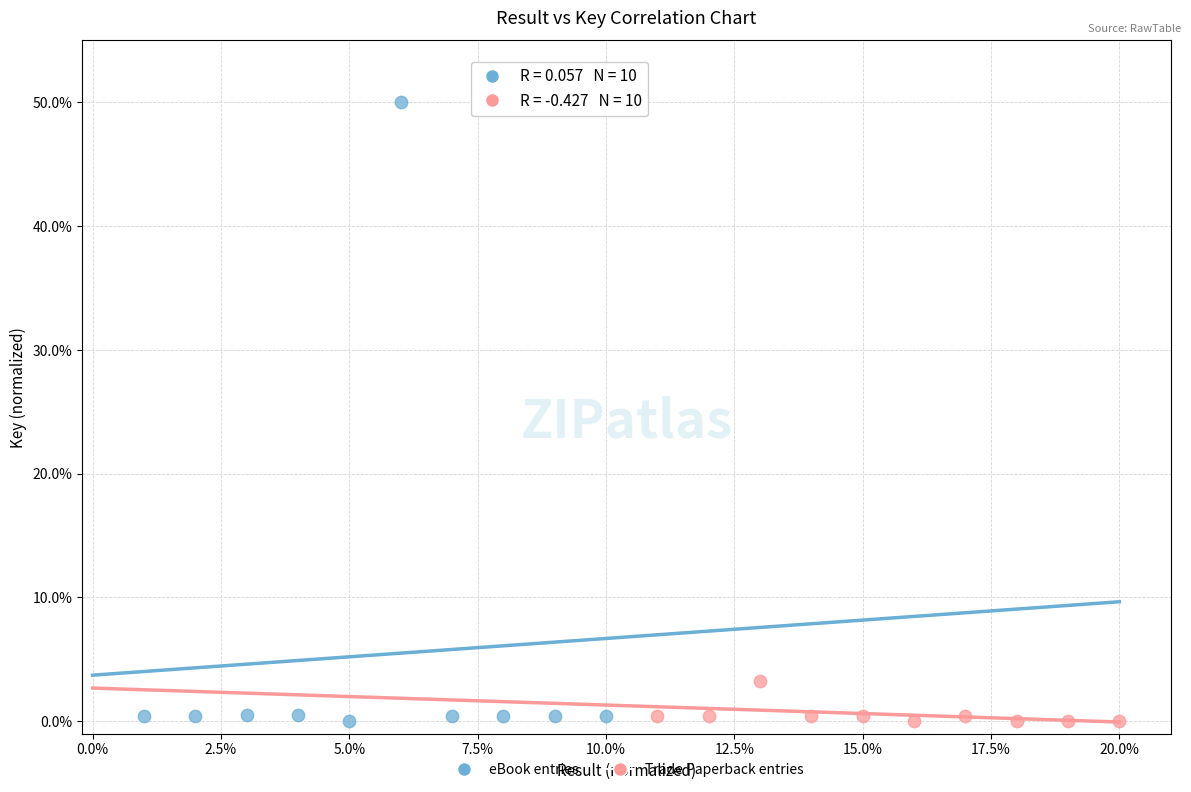

What are all the series names shown in the legend?

eBook entries, Trade Paperback entries